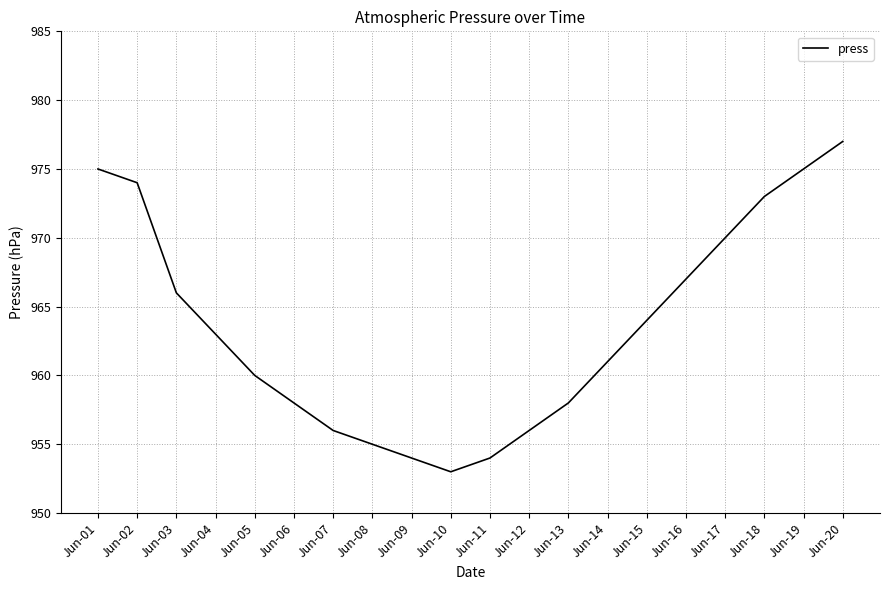

Approximately how many times larger is the value at Jun-11 compared to Jun-13?

1.0